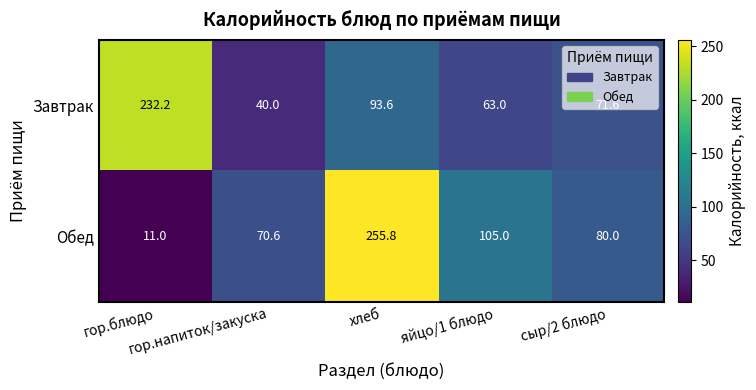

Which series has the largest range (max minus min)?

Обед